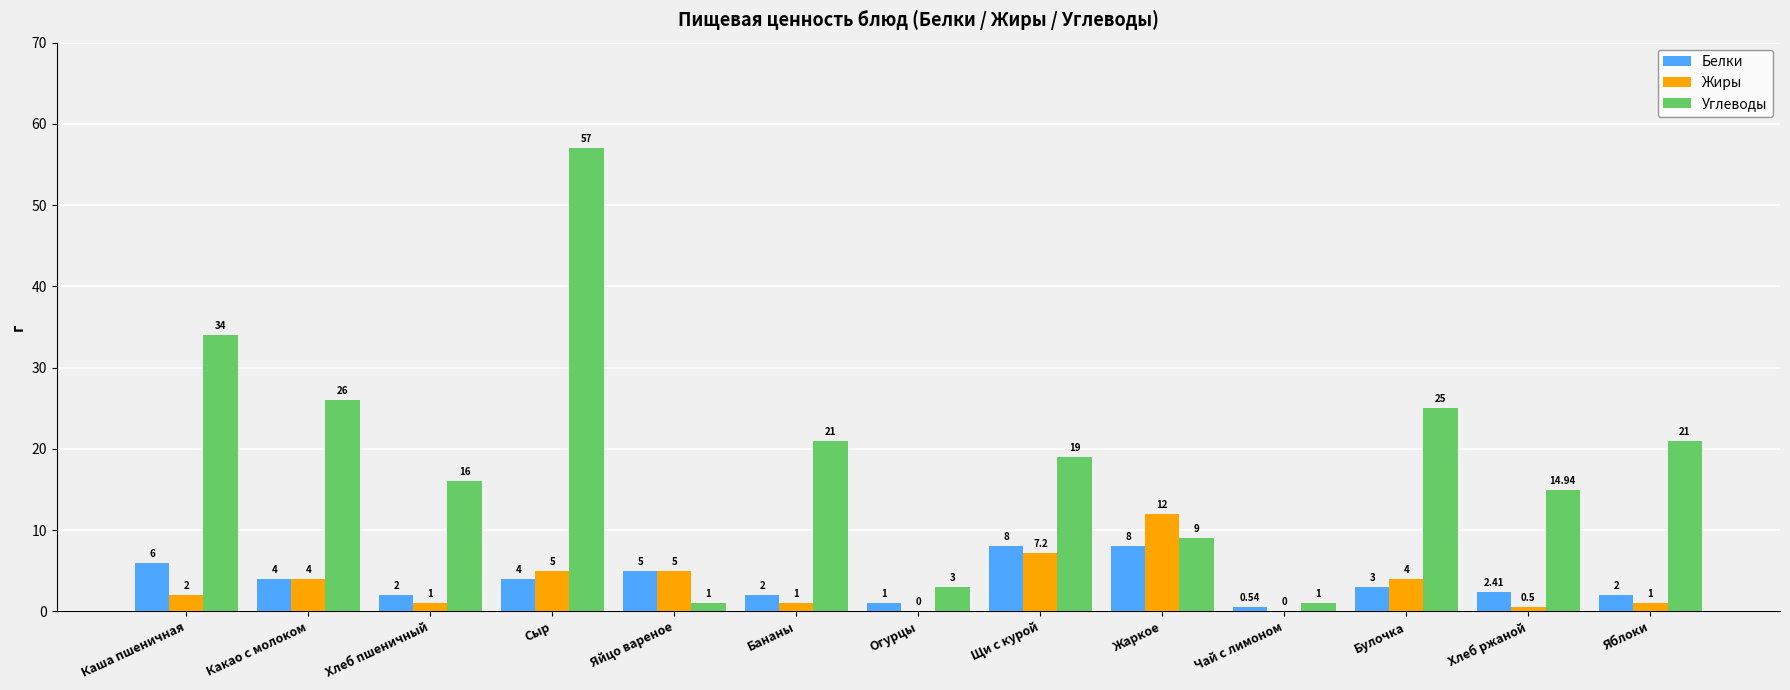

Where does the Белки series first go above 3?

Каша пшеничная